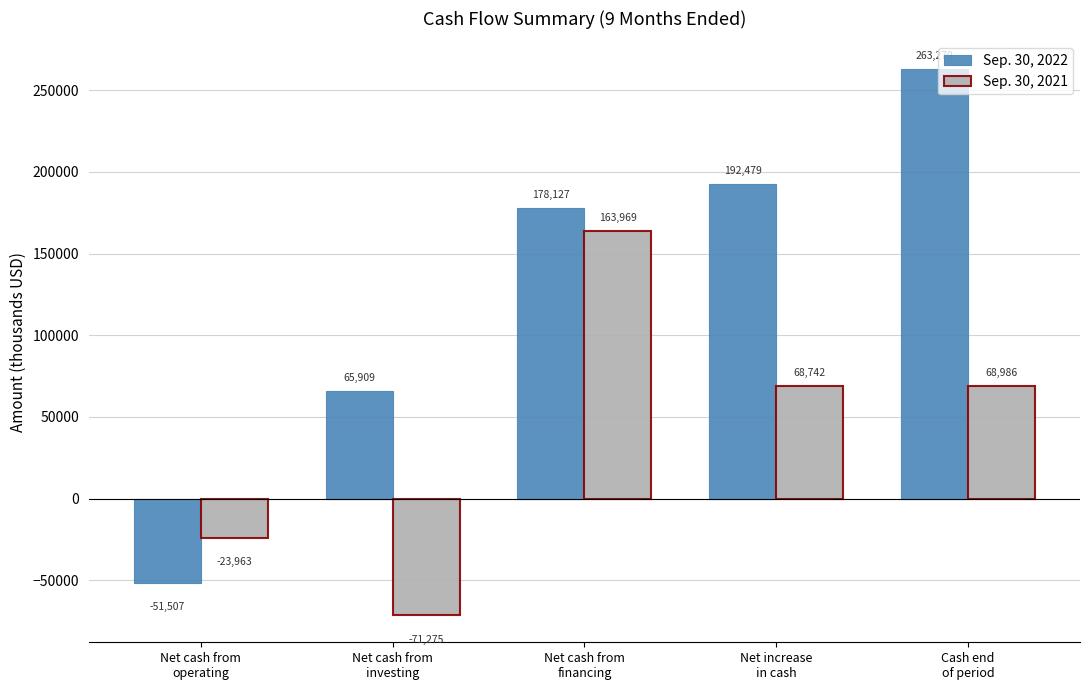

How many negative values does the Sep. 30, 2022 series have?

1